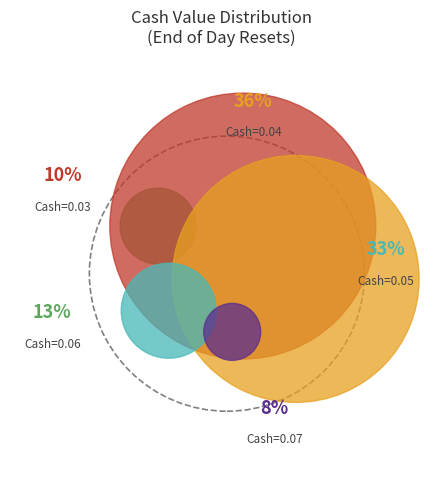

Is 11 the majority of the pie?

No